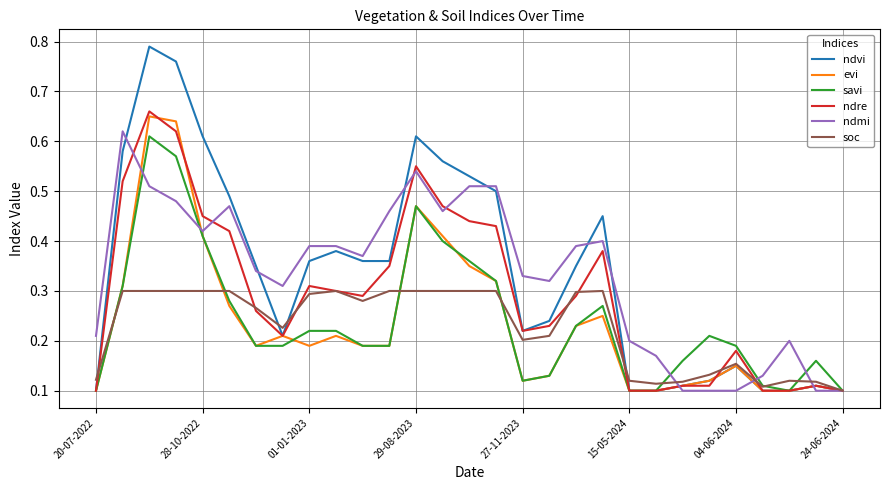

Which series has the largest range (max minus min)?

ndvi